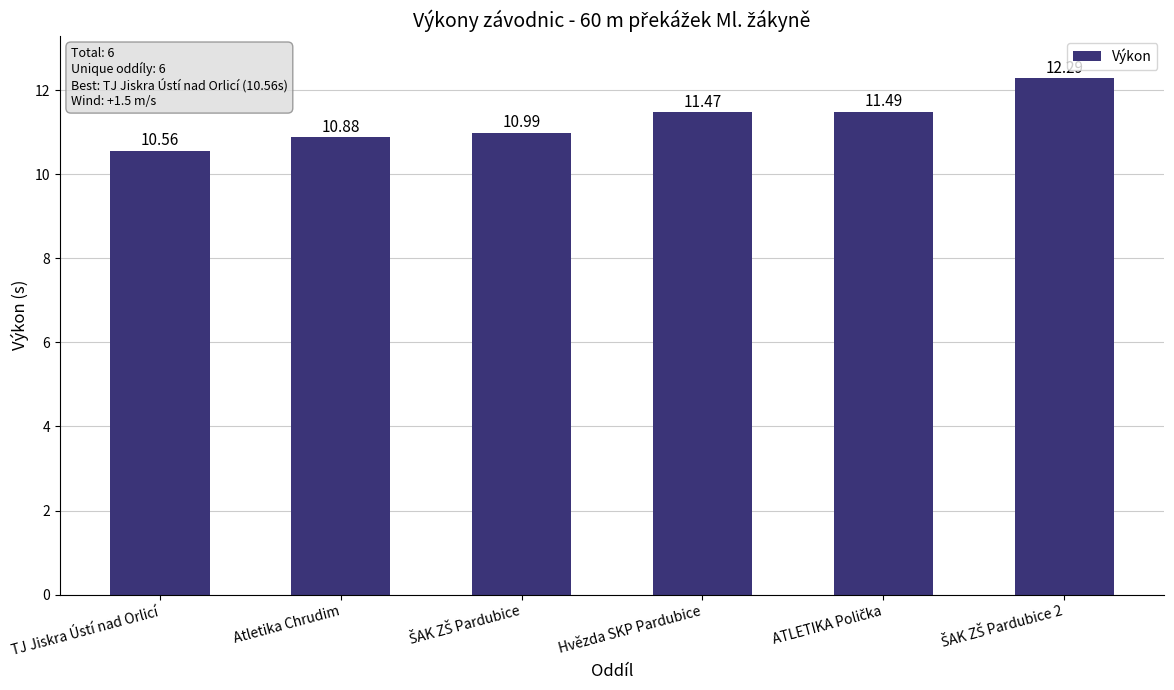

What is the difference between the maximum and minimum values?

1.7